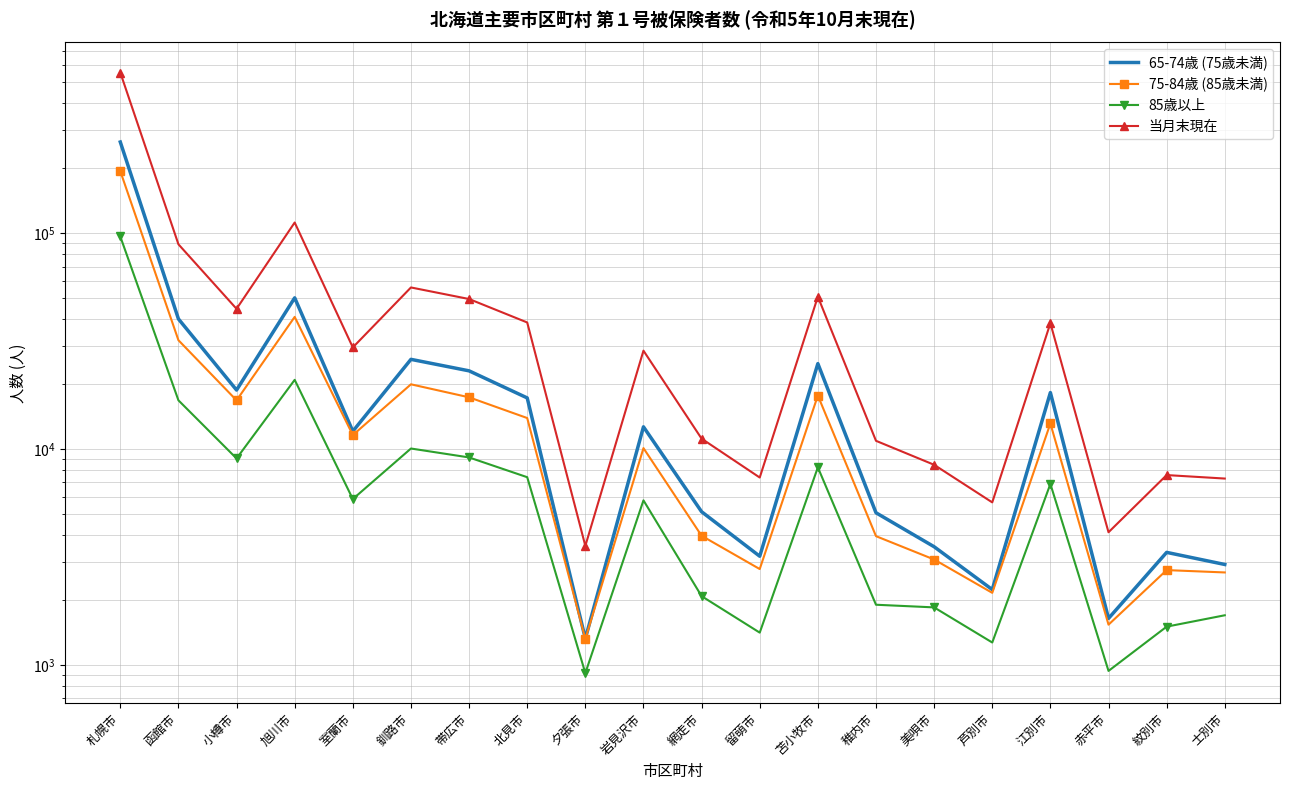

What are all the series names shown in the legend?

65-74歳 (75歳未満), 75-84歳 (85歳未満), 85歳以上, 当月末現在